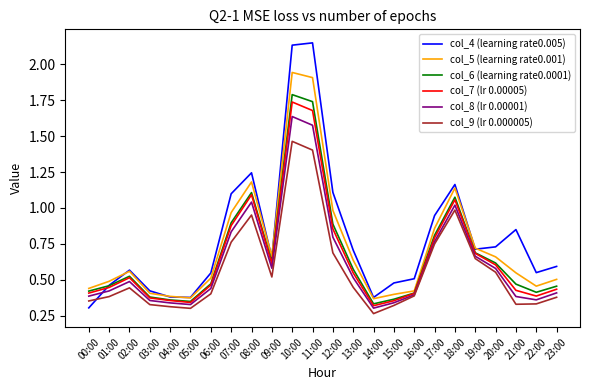

Which series changed the most between 05:00 and 18:00?

col_4 (learning rate0.005)